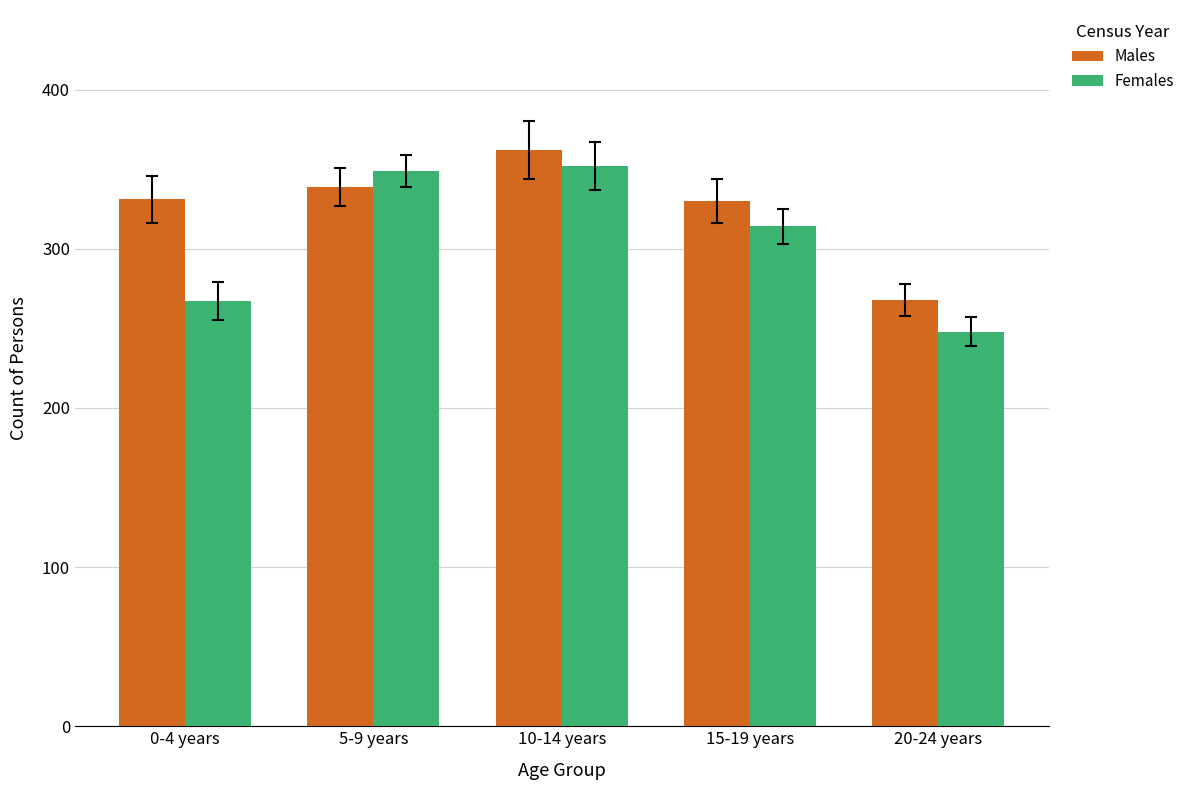

How many data points does each series have?

5